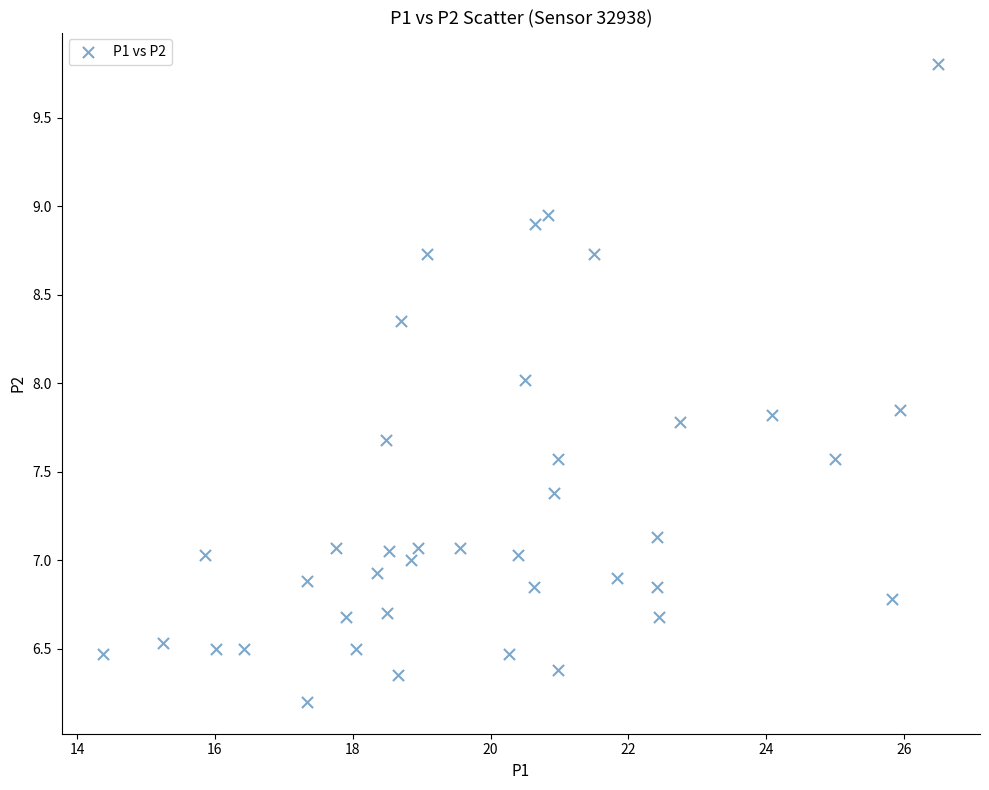

What is the range of X values (max minus min)?

12.1